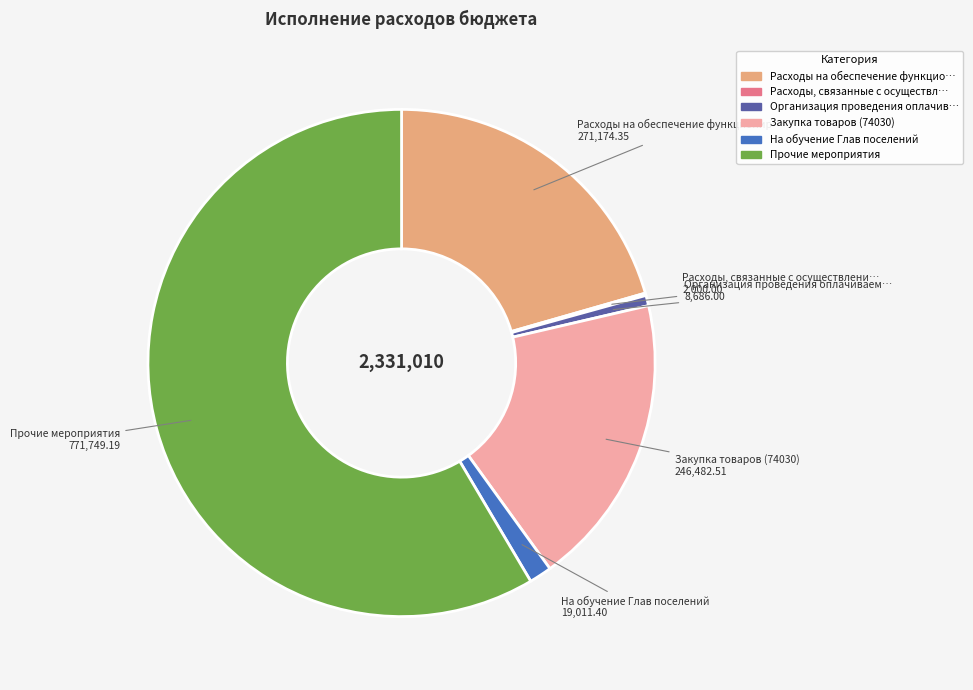

Does any single category account for the majority?

Yes